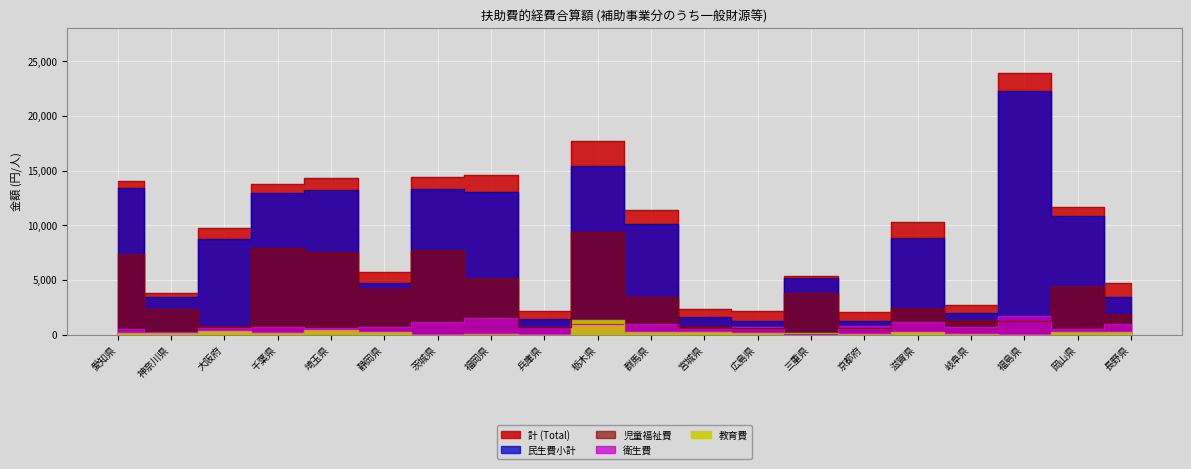

Rank the categories by 児童福祉費 value from lowest to highest.

京都府, 広島県, 兵庫県, 大阪府, 宮城県, 福島県, 岐阜県, 長野県, 神奈川県, 滋賀県, 群馬県, 三重県, 静岡県, 岡山県, 福岡県, 愛知県, 埼玉県, 茨城県, 千葉県, 栃木県